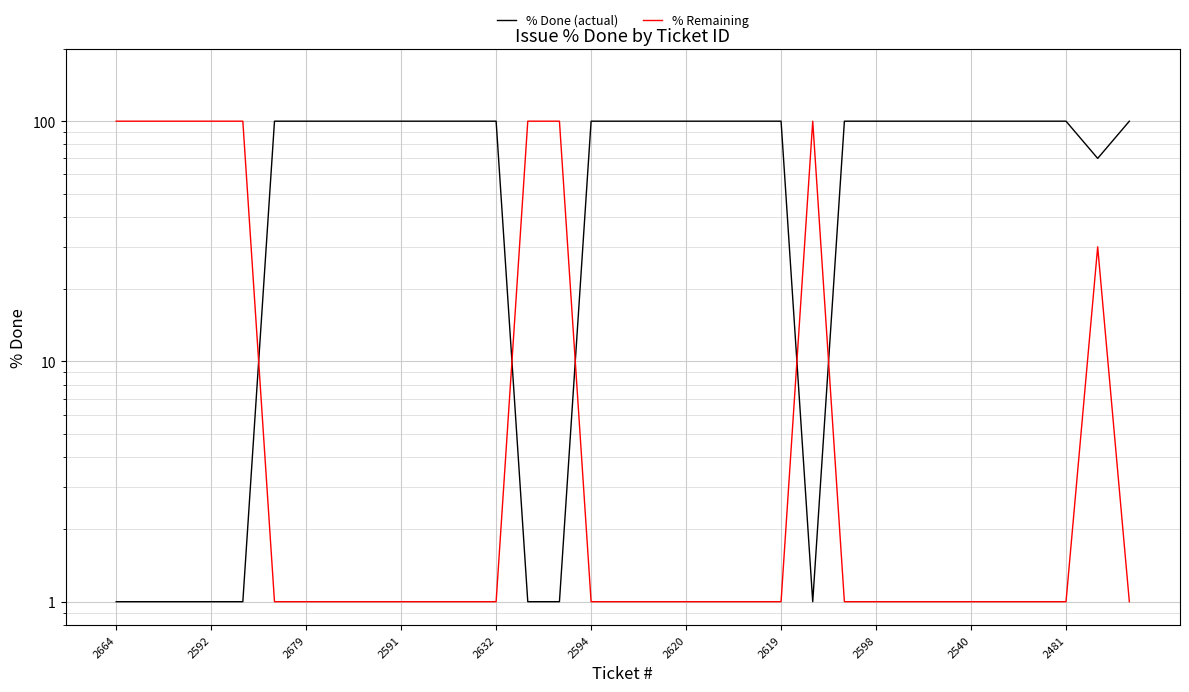

Where is the first local minimum for % Done (actual)?

22